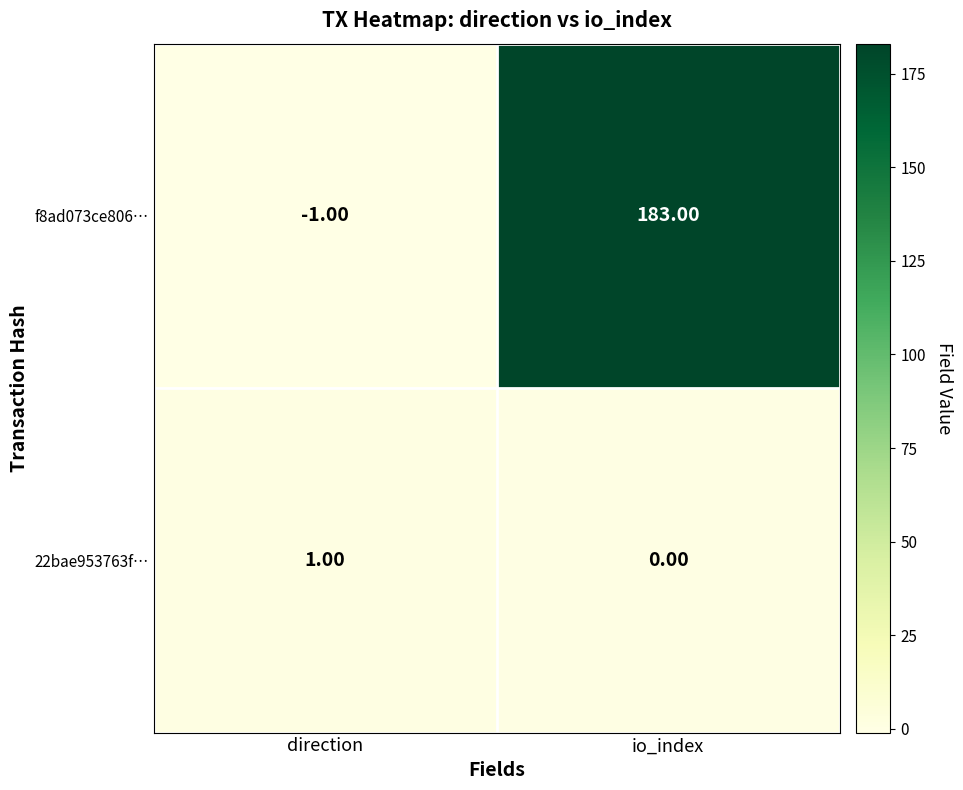

Which series has the widest spread of values?

f8ad073ce806…